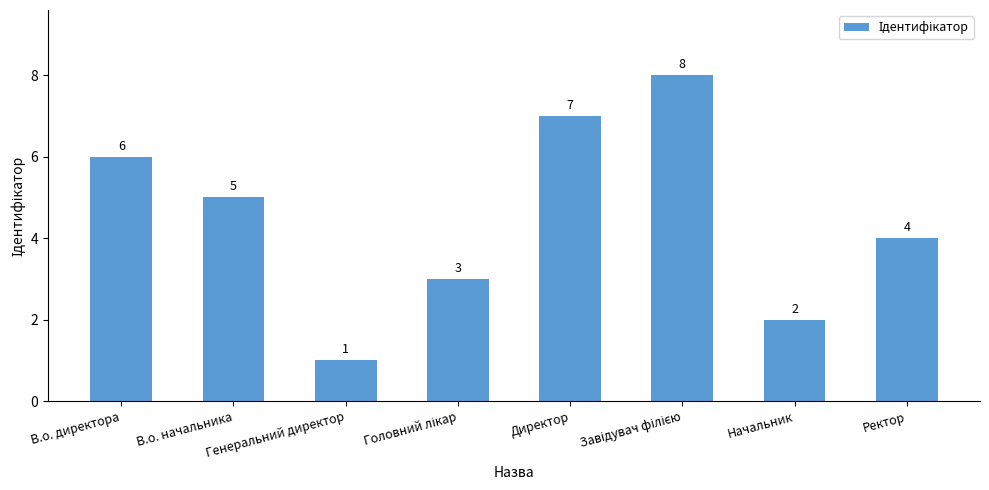

Reading left to right, transcribe all the data shown in this chart.

6	5	1	3	7	8	2	4